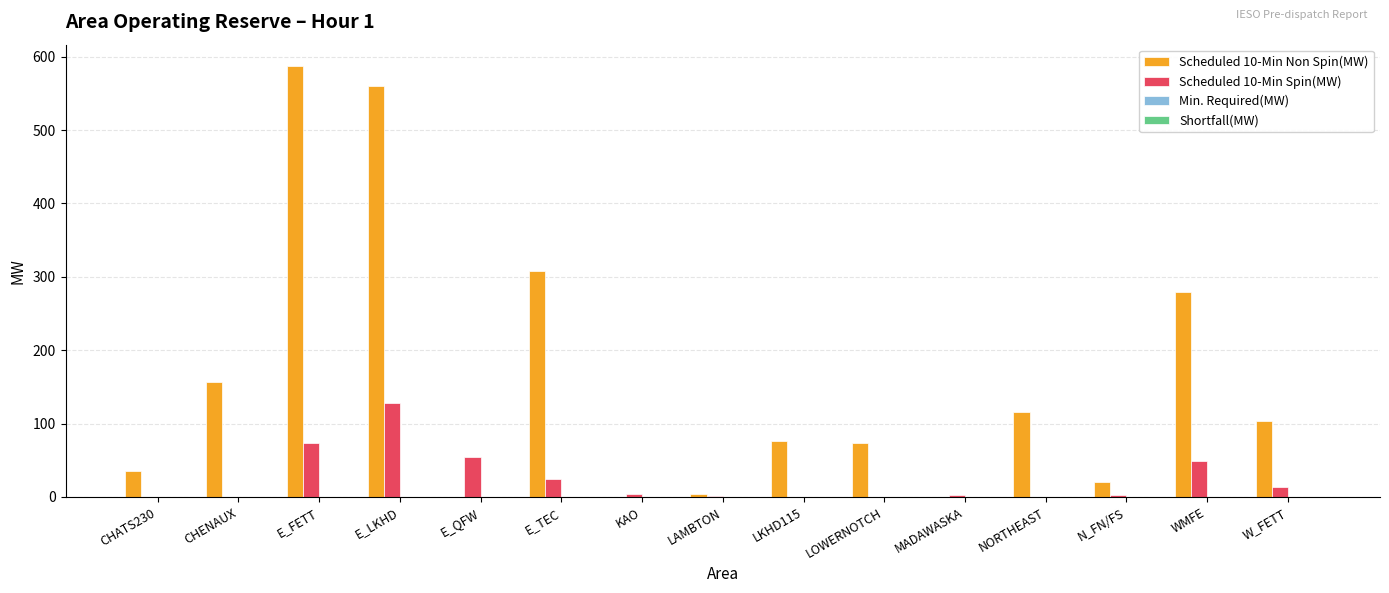

Read the Scheduled 10-Min Non Spin(MW) value at E_FETT.

587